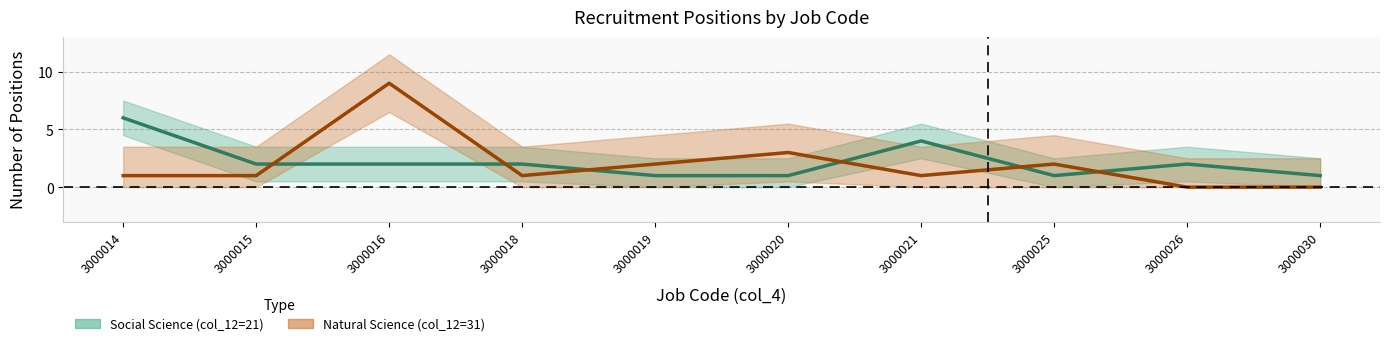

Between 3000015 and 3000030, which series saw the biggest shift?

Social Science (col_12=21)